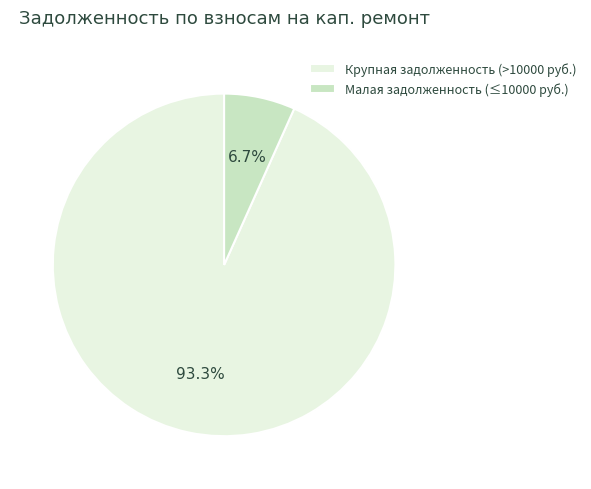

Which has a higher value, Малая задолженность (≤10000 руб.) or Крупная задолженность (>10000 руб.)?

Крупная задолженность (>10000 руб.)